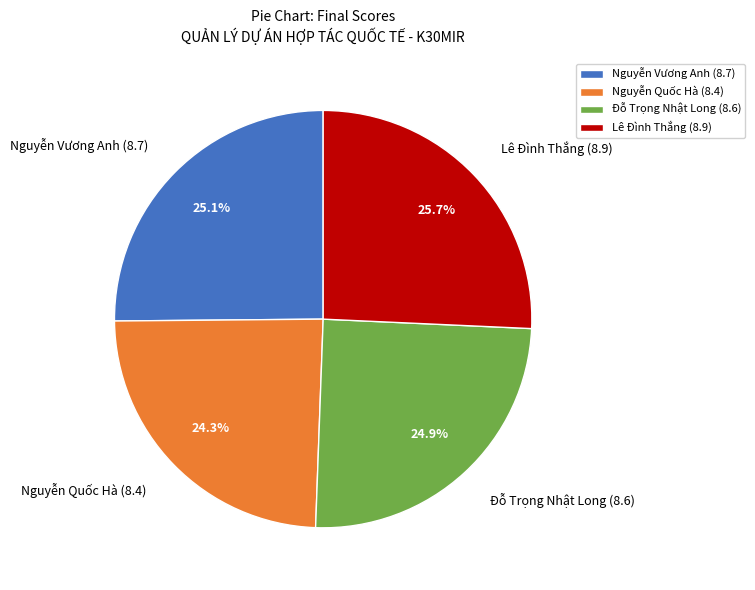

Count the number of slices in the pie.

4